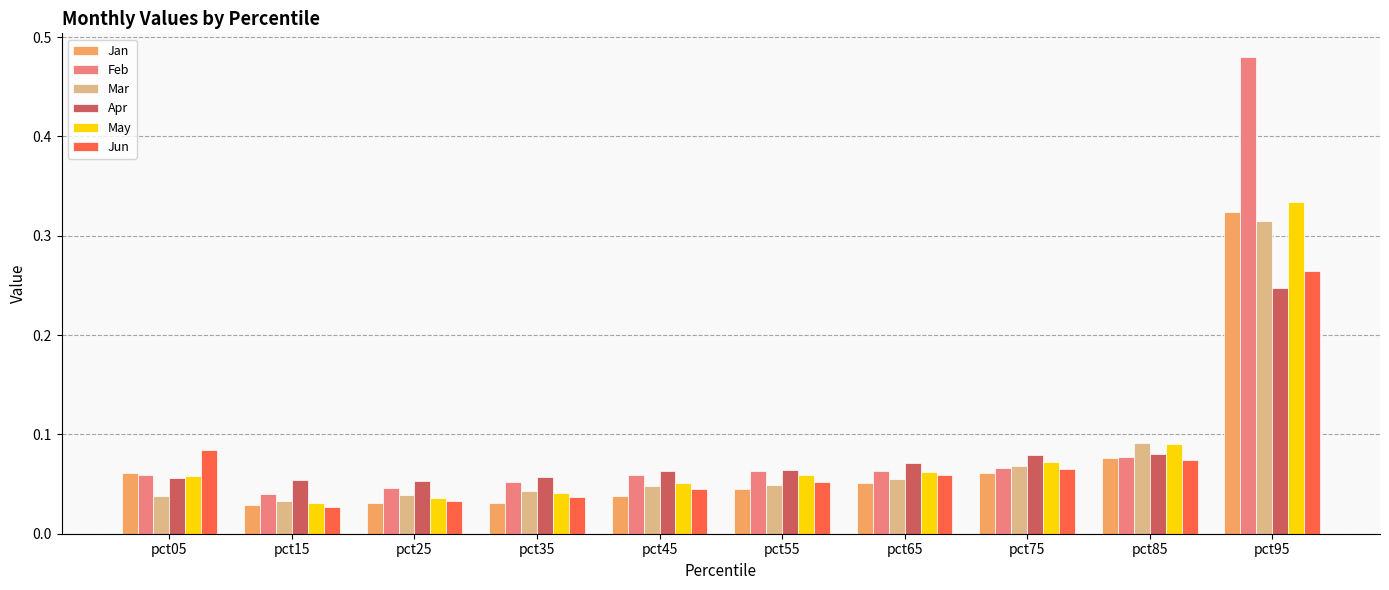

What is the sum of all Apr values?

0.8